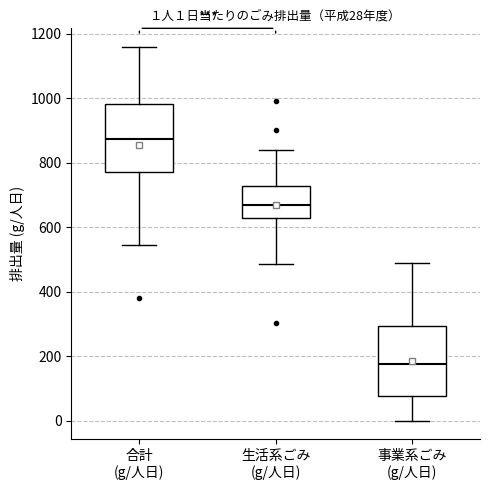

Which box's median line is the highest?

合計 (g/人日)